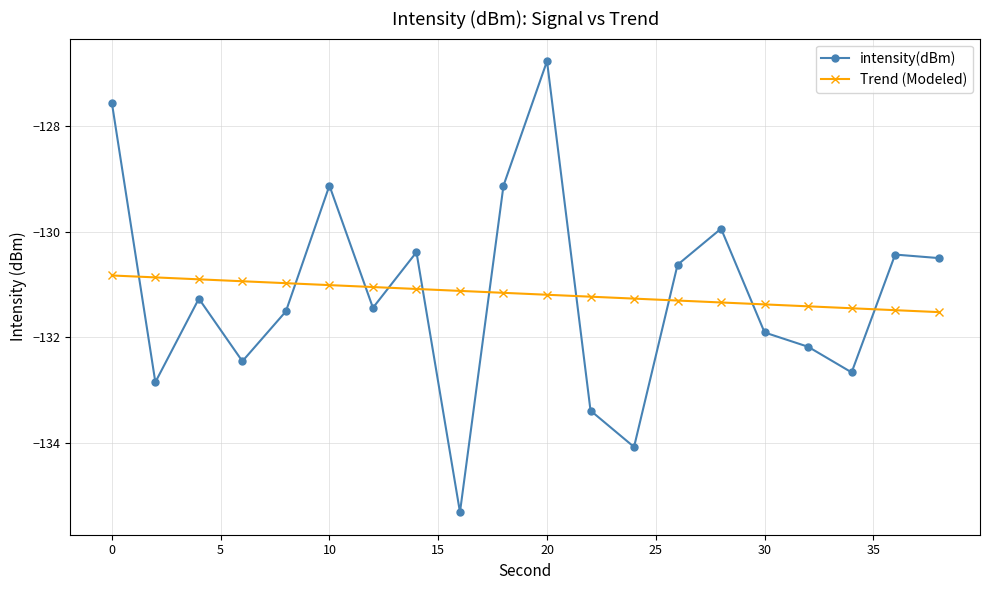

What is the maximum value for intensity(dBm)?

-126.8